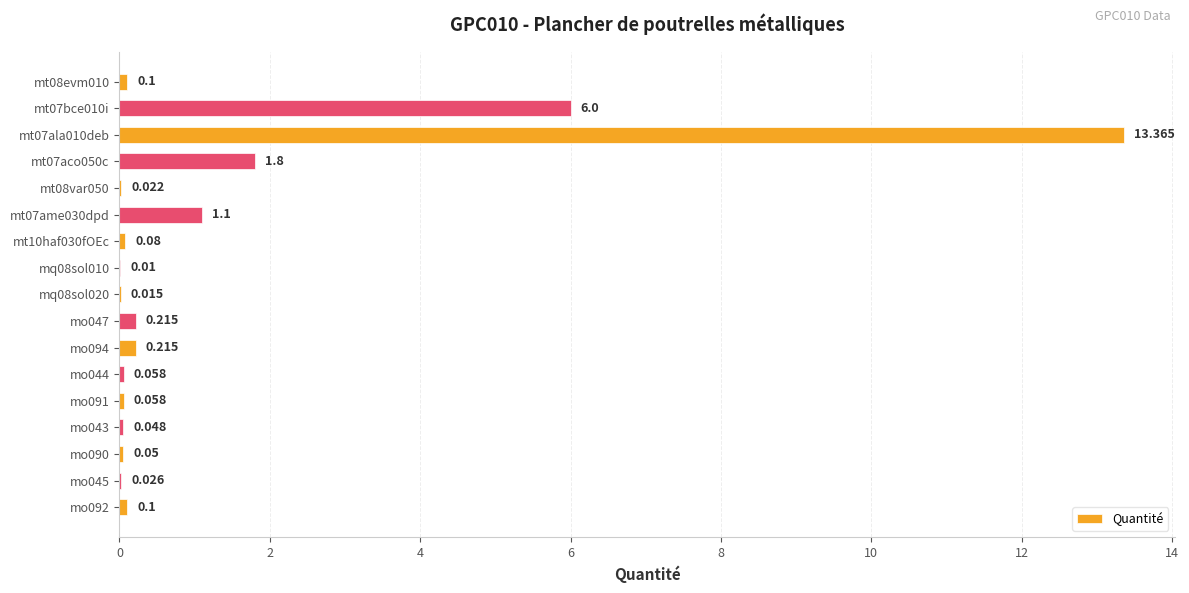

Where is the data nearest to the value 6?

mt07bce010i